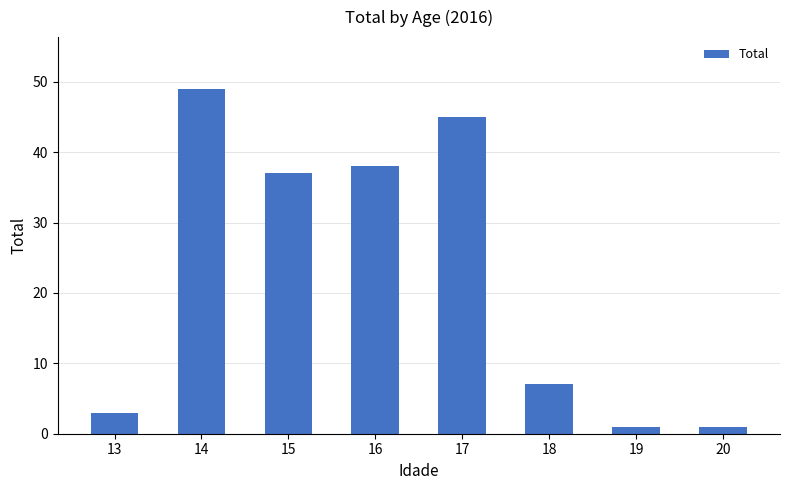

What is the difference between the second highest and minimum values?

44